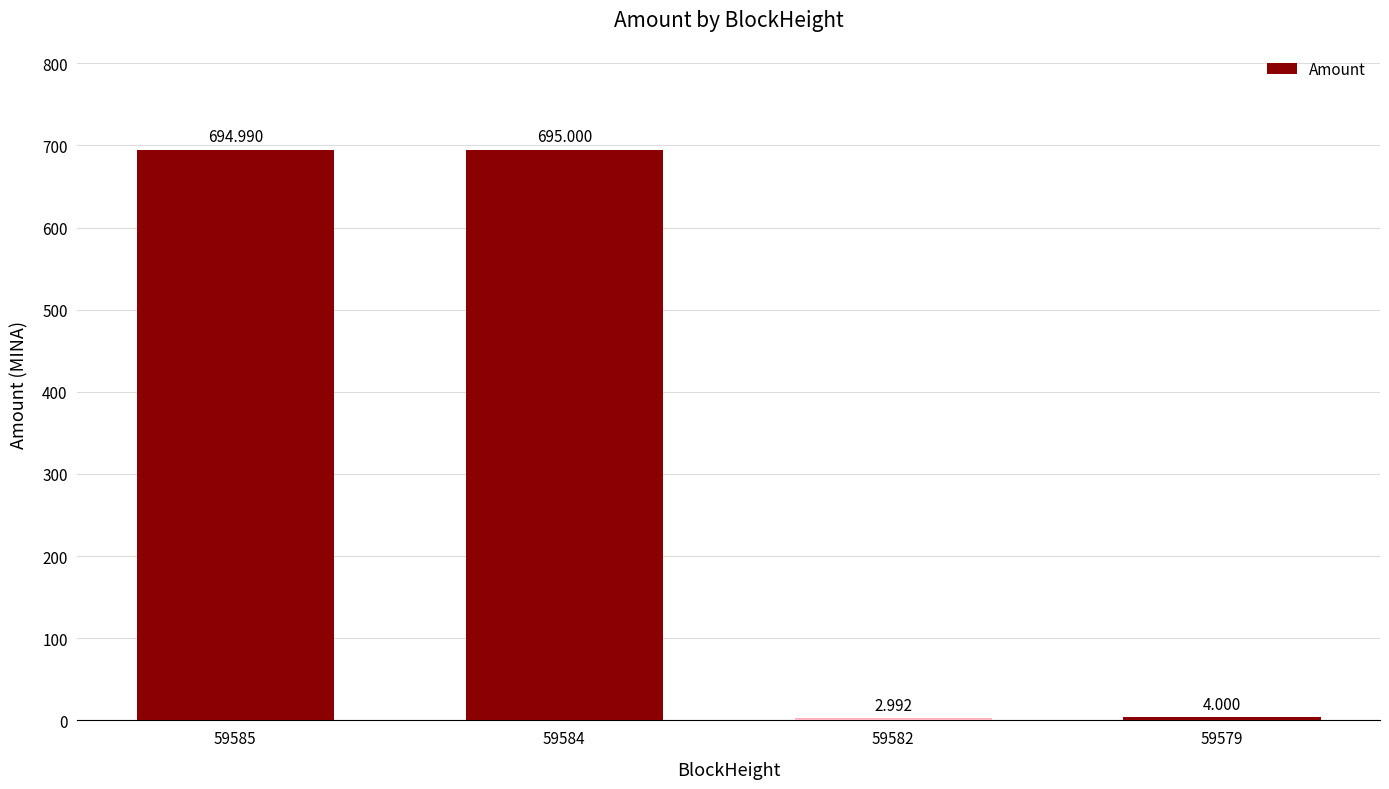

Reading left to right, list all the values displayed in this chart.

695.0	695.0	3.0	4.0